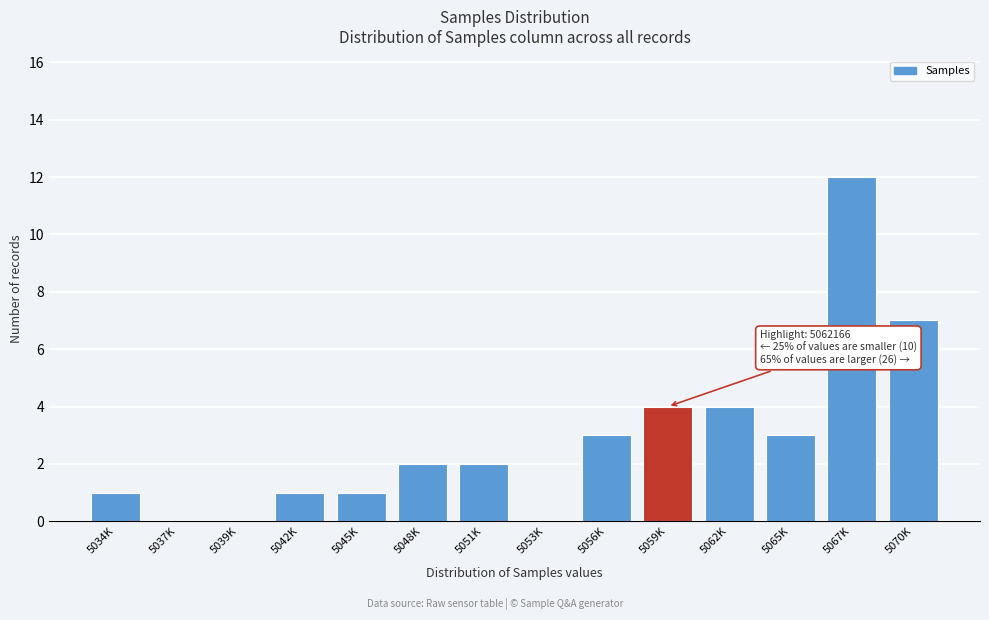

Reading right to left, transcribe all the data shown in this chart.

5070K=7	5067K=12	5065K=3	5062K=4	5059K=4	5056K=3	5053K=0	5051K=2	5048K=2	5045K=1	5042K=1	5039K=0	5037K=0	5034K=1